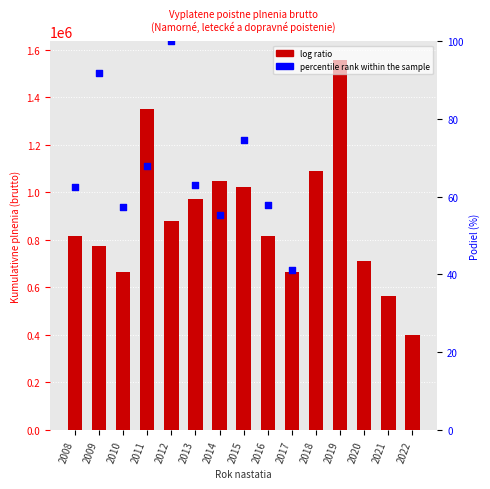

At which category is the sum across all series the highest?

2011